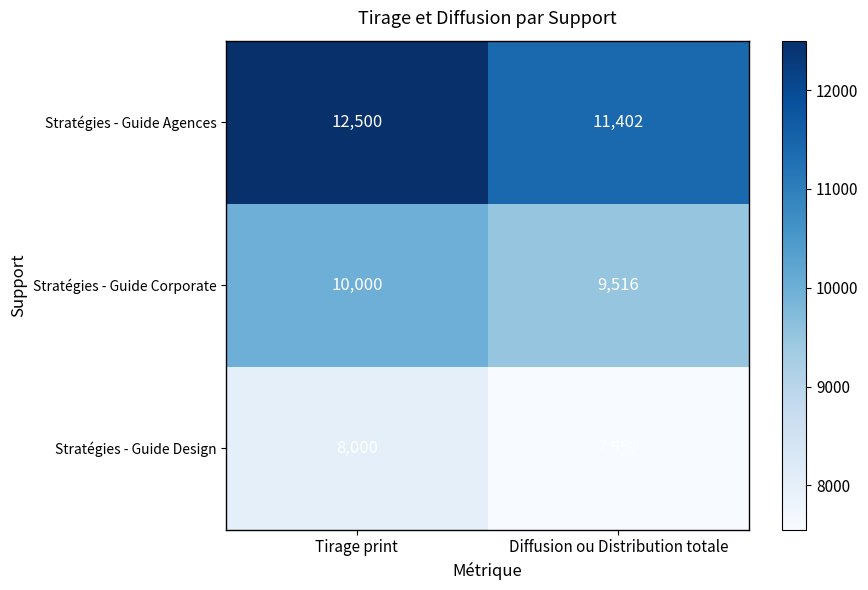

Read the Stratégies - Guide Corporate value at Diffusion ou Distribution totale.

9516